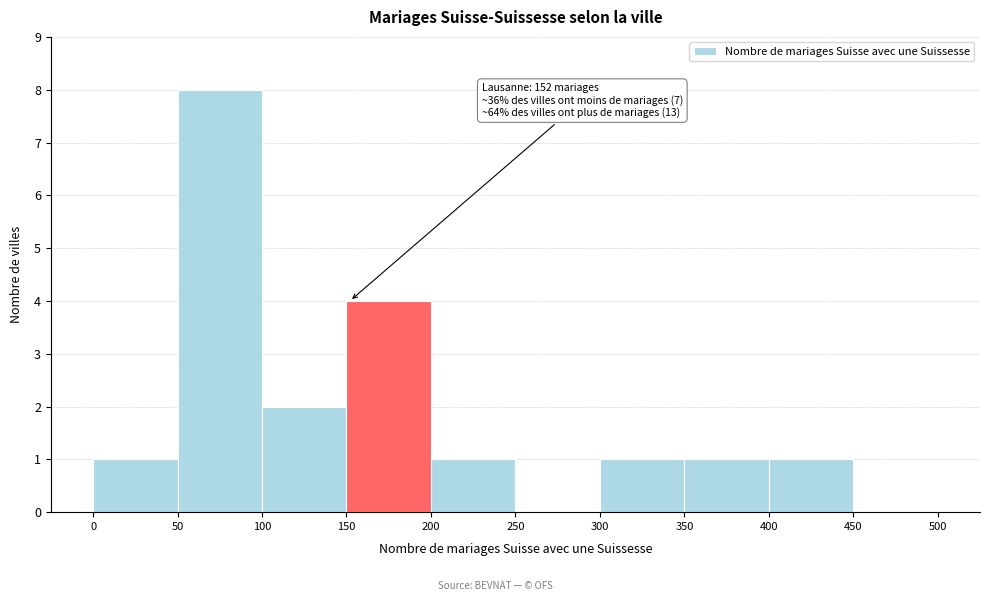

Over which range of the x-axis is the bar tallest?

50 to 100